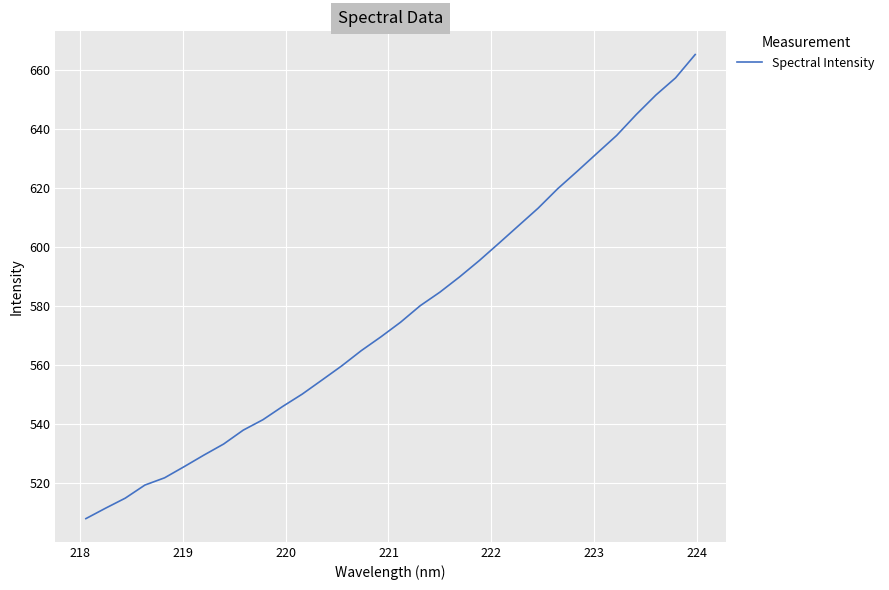

What is the difference between the maximum and minimum values?

157.3